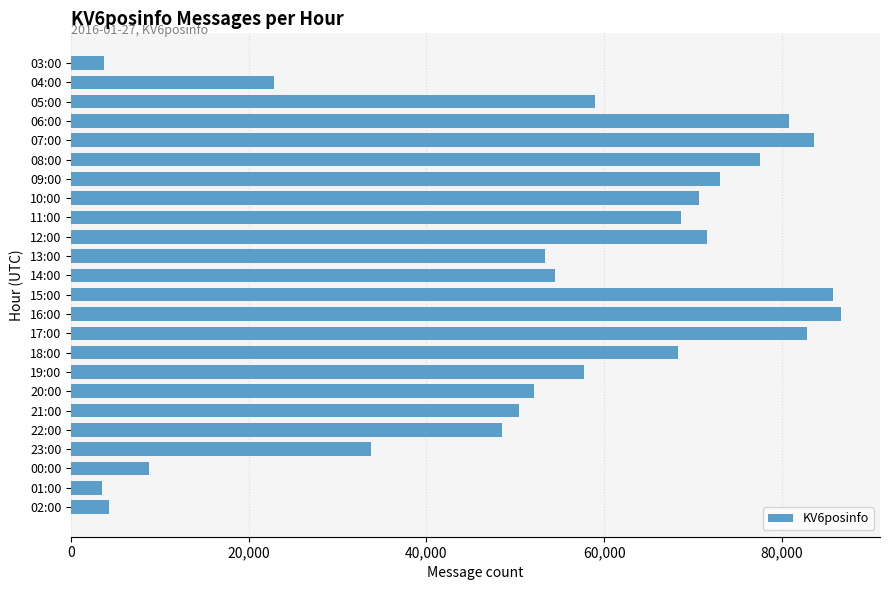

Are the bars horizontal?

Yes